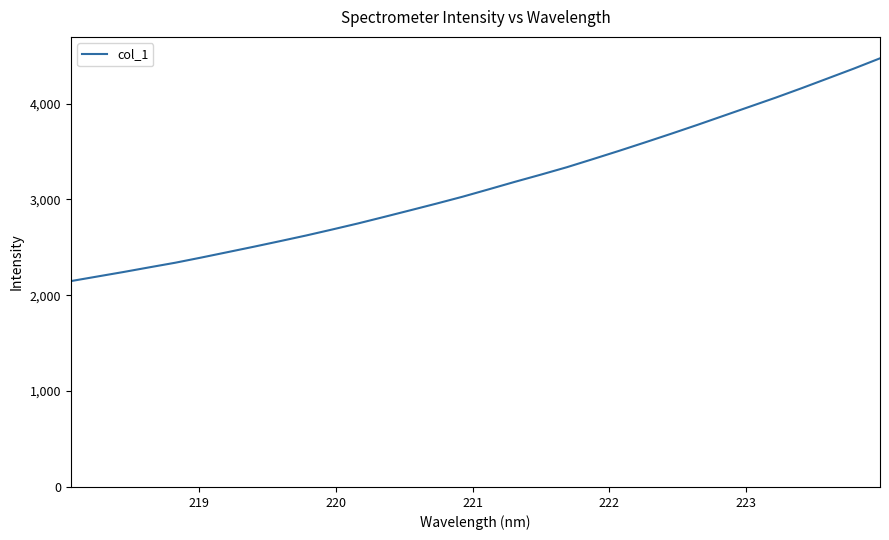

Reading right to left, list all the values displayed in this chart.

4472.7	4365.9	4263.5	4161.5	4062.5	3967.8	3873.1	3778.5	3686.4	3596.3	3507.7	3421.7	3336.9	3259.2	3183.8	3105.7	3028.7	2956.9	2887.3	2818.2	2750.2	2686.2	2623.5	2564.6	2506.6	2450.2	2394.2	2340.0	2291.5	2242.2	2195.2	2148.1